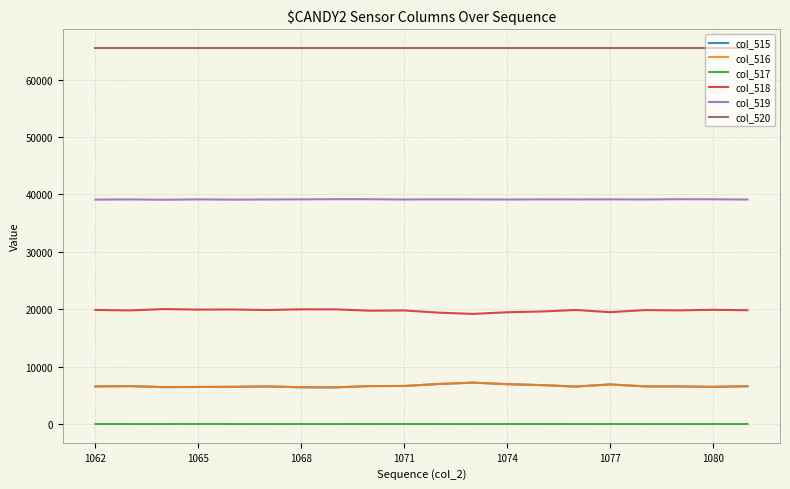

True or false: col_519 and col_515 cross at least once.

False